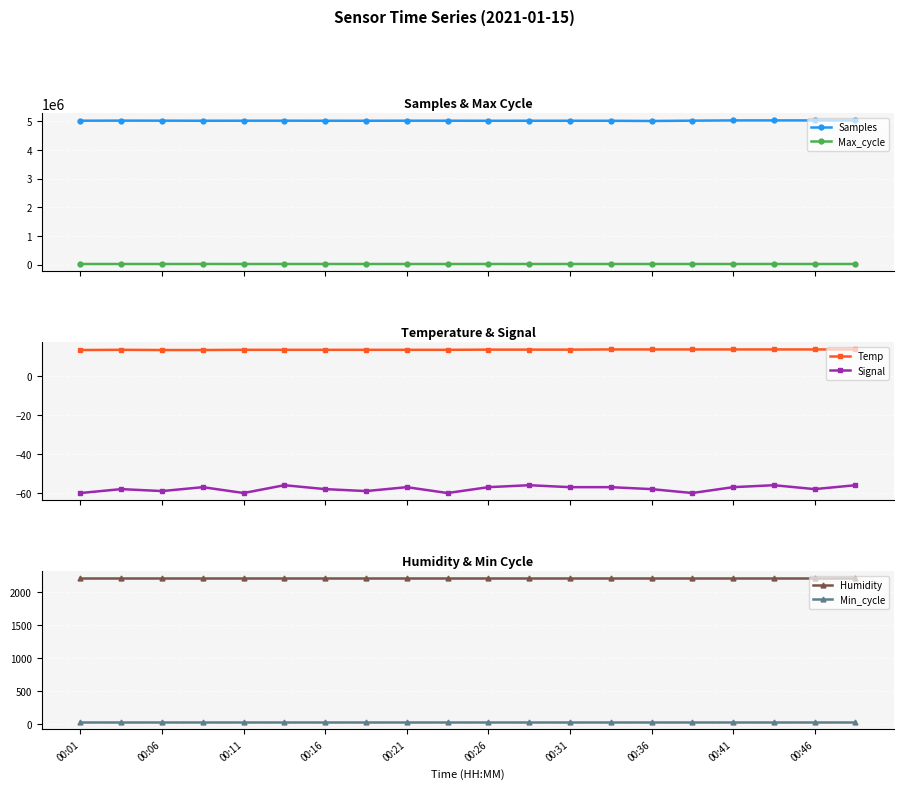

True or false: Samples and Max_cycle cross at least once.

False